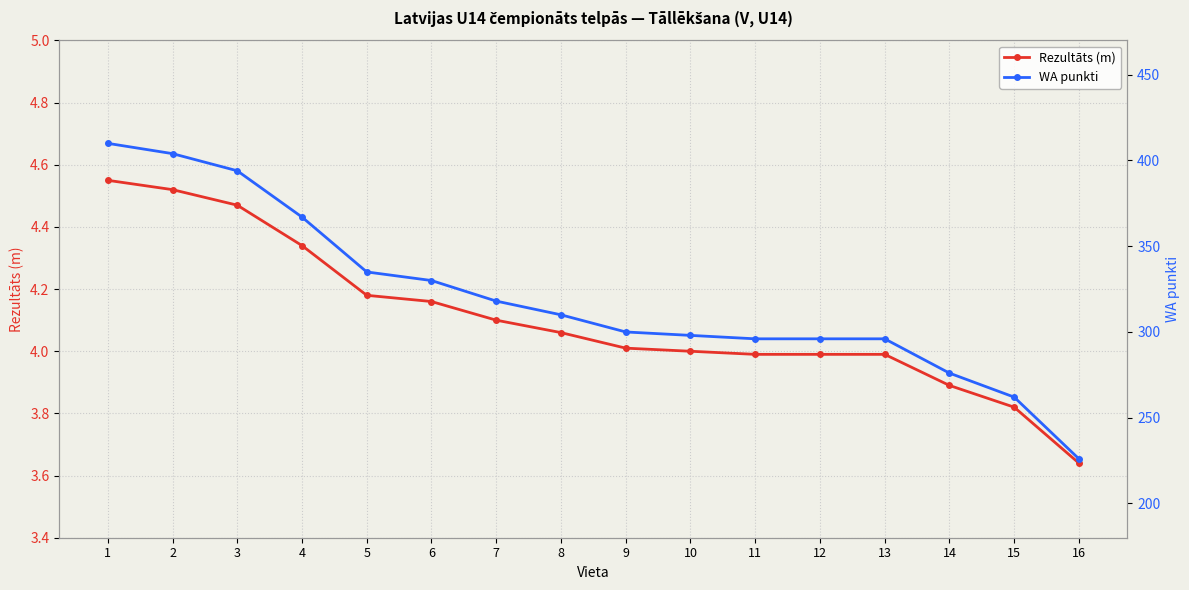

True or false: WA punkti and Rezultāts (m) cross at least once.

False